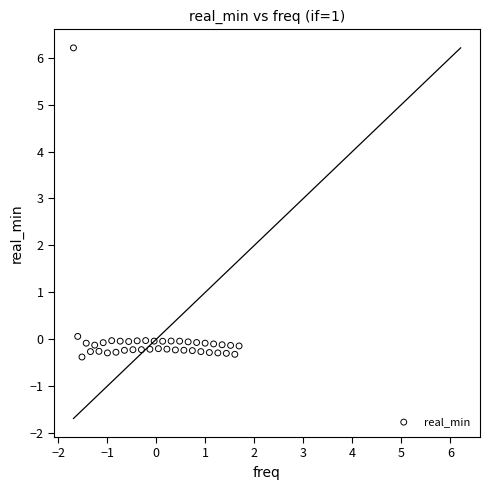

What is the range of Y values (max minus min)?

6.6